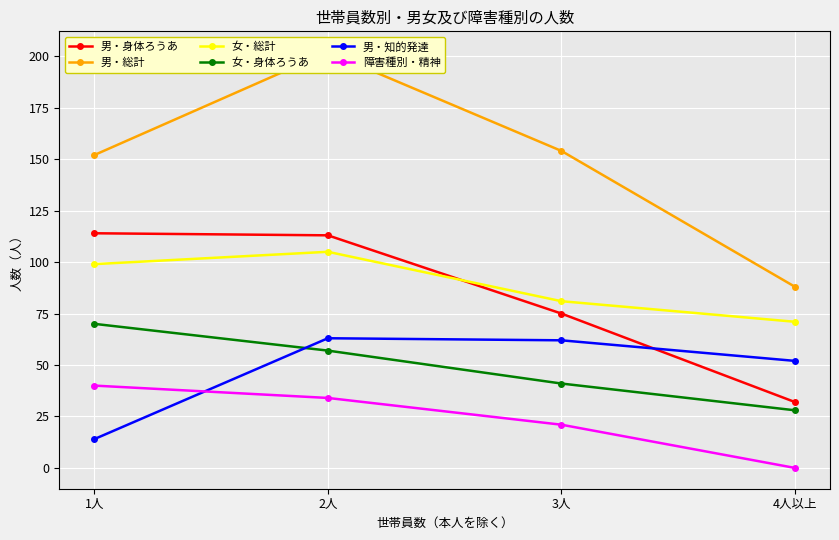

How many categories are shown in the chart?

4